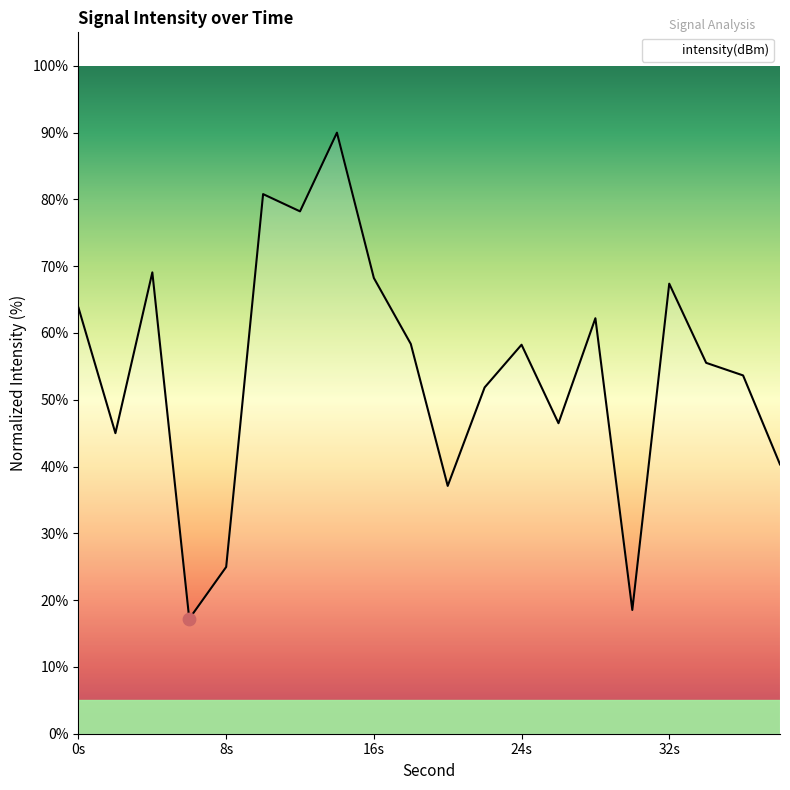

What is the difference between the maximum and minimum values?

72.8